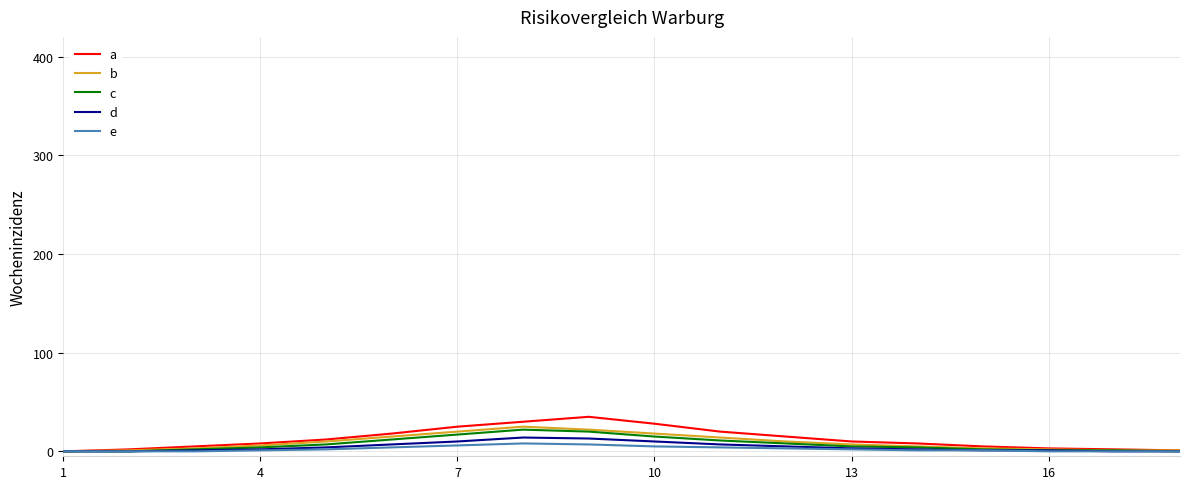

What is the maximum value for b?

25